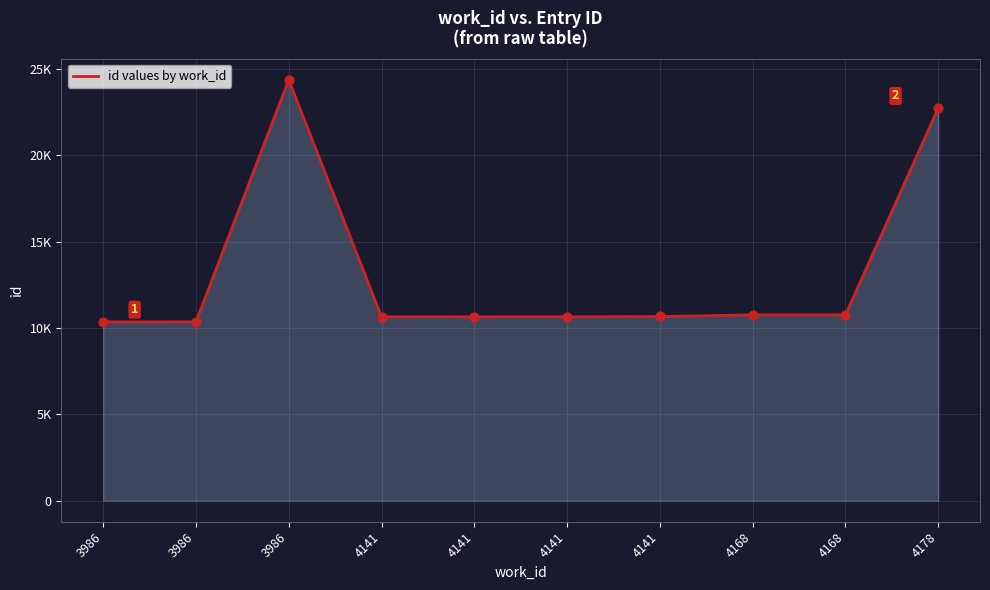

What is the change in value from 4141 to 4178?

+12085